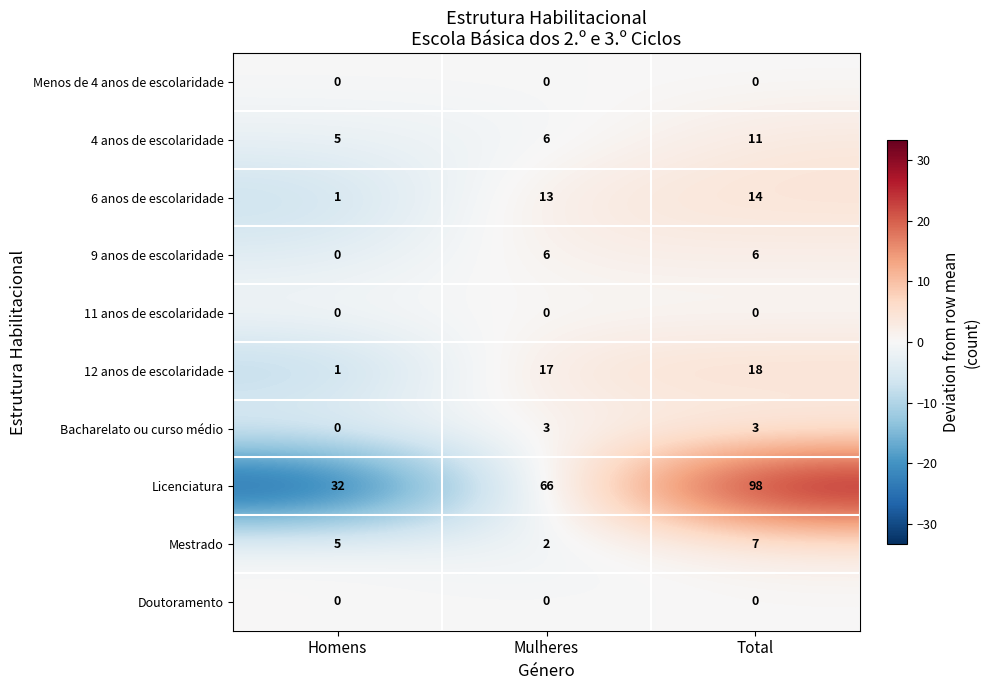

Which category has the highest value across all series?

Total